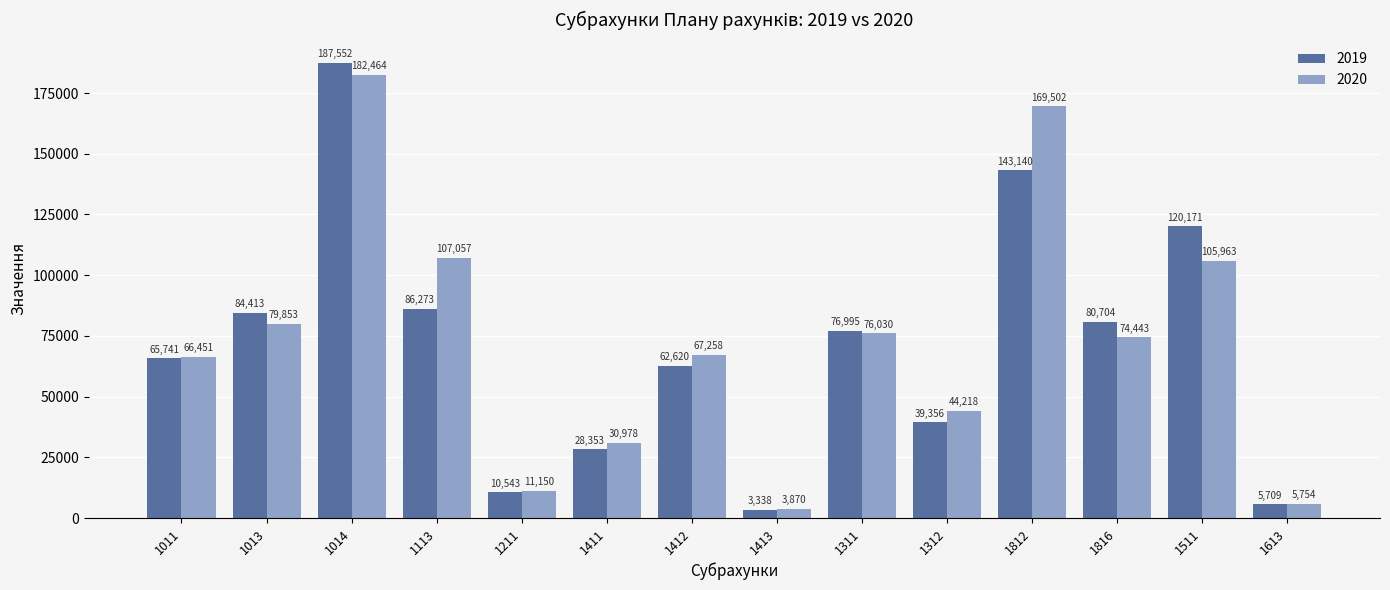

What is the label of the 8th bar from the left?

1413